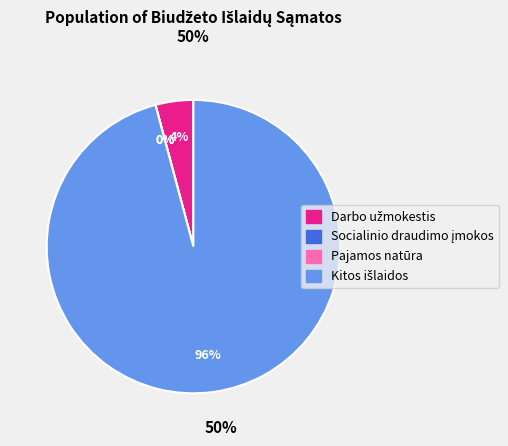

True or false: Kitos išlaidos accounts for 96% of the total.

True